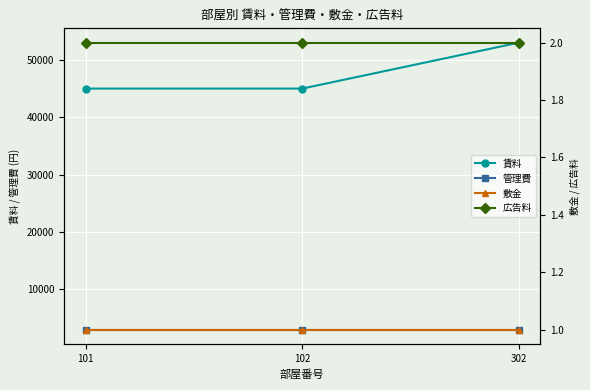

Count the number of data series in this chart.

4